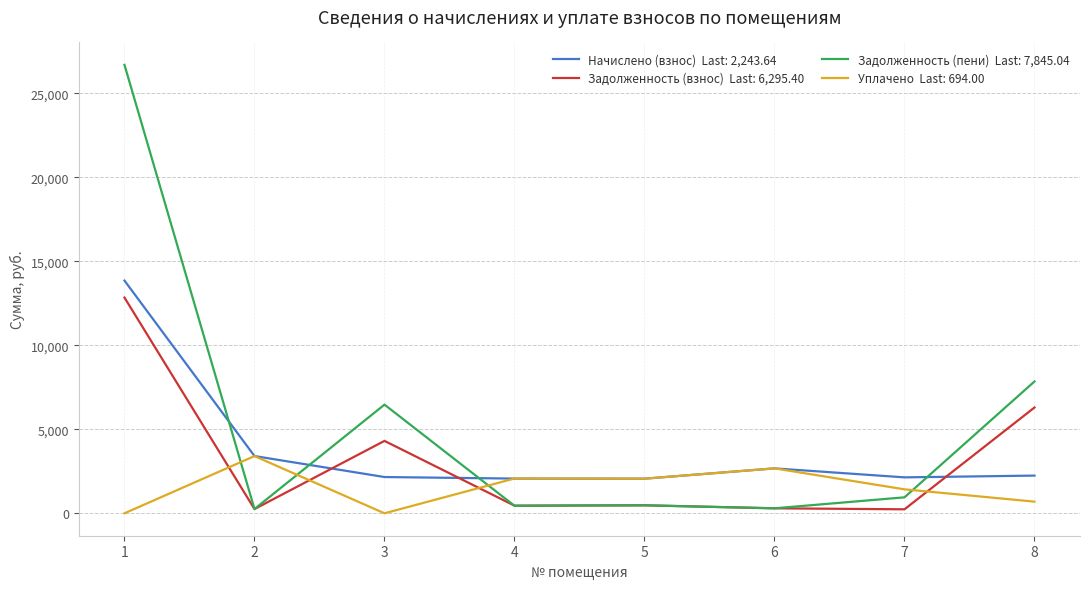

What is the difference between the highest and lowest values at 3?

6466.4